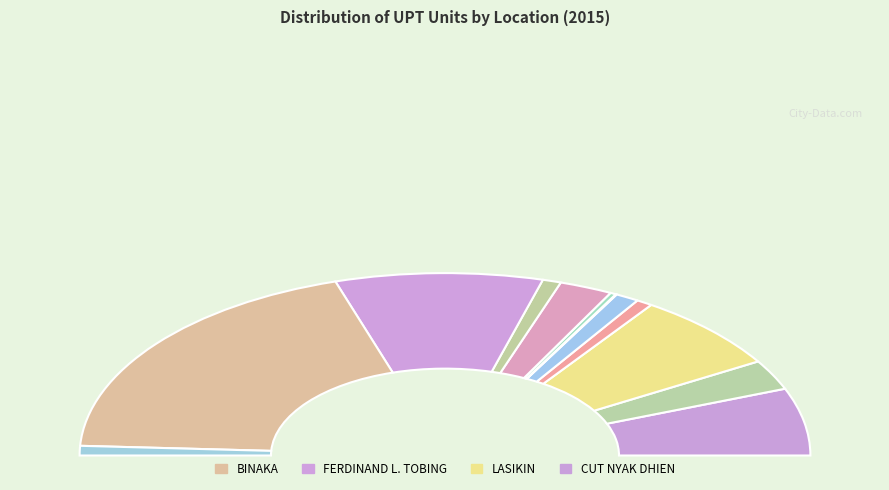

How many slices are in this pie chart?

12